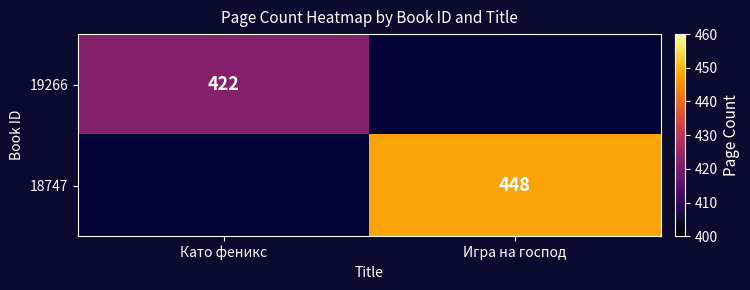

What is the total value across all series at Като феникс?

422